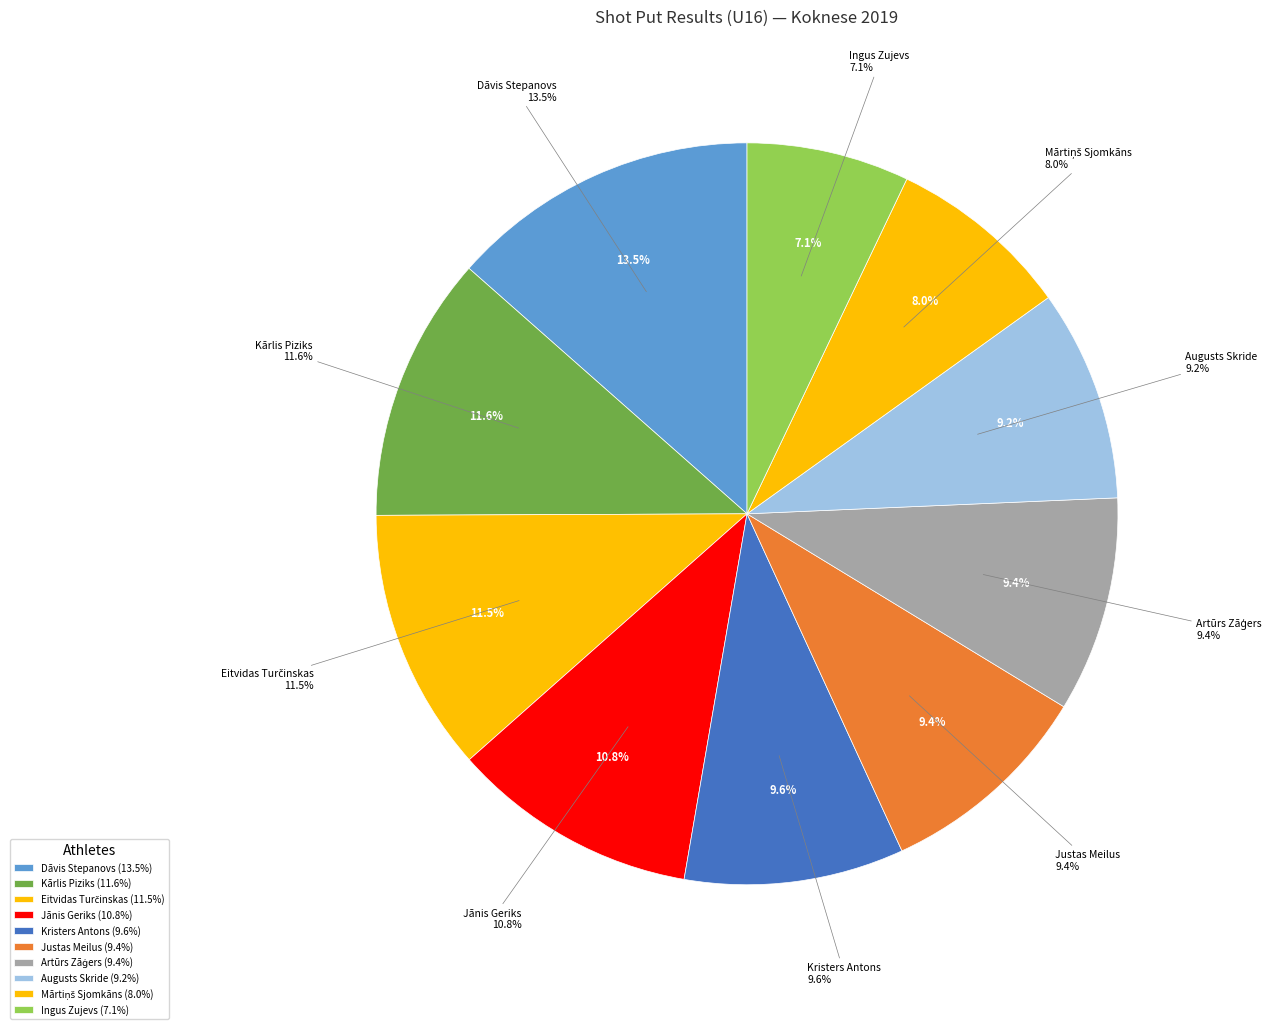

What portion of the pie excludes Kristers Antons?

90.4%